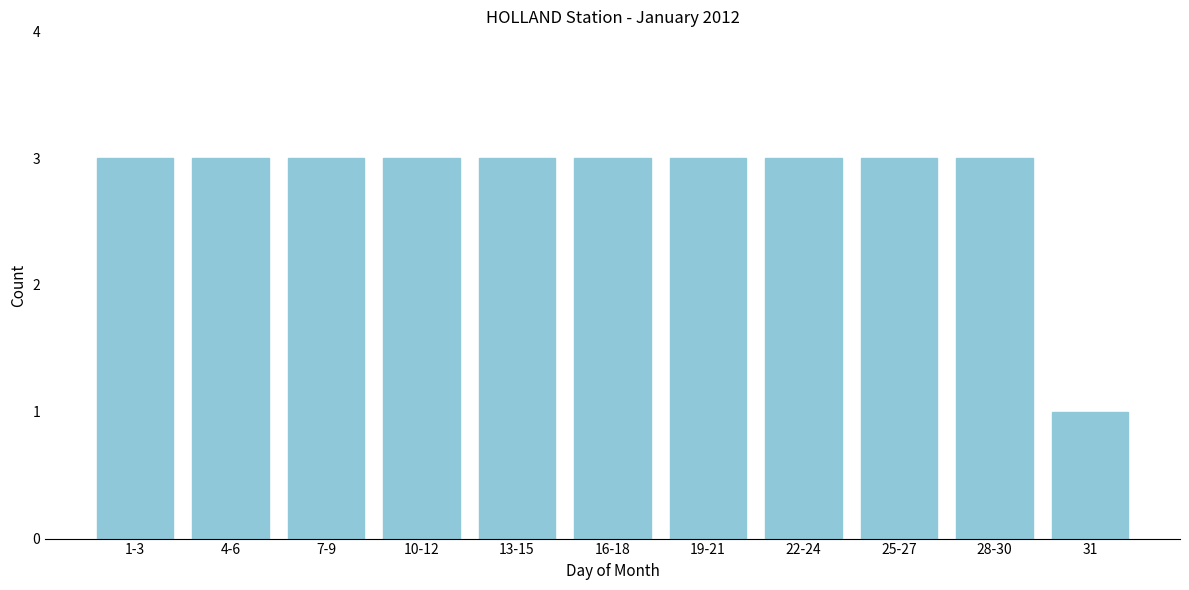

Reading right to left, extract all data points from this chart.

1	3	3	3	3	3	3	3	3	3	3